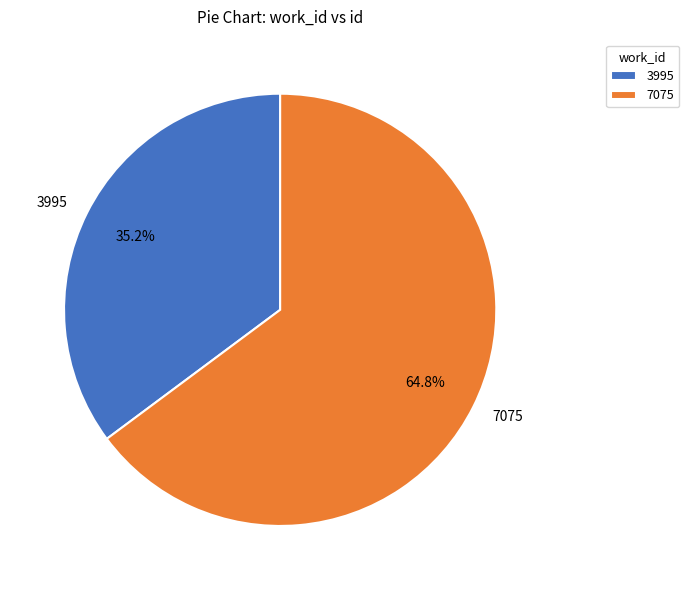

To the nearest percent, what is the combined percentage of 7075 and 3995?

100%